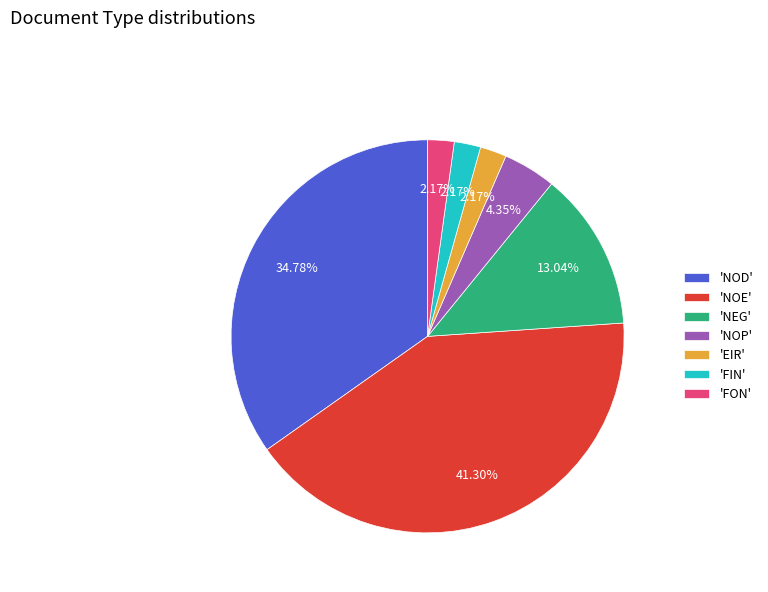

Count the number of slices in the pie.

7